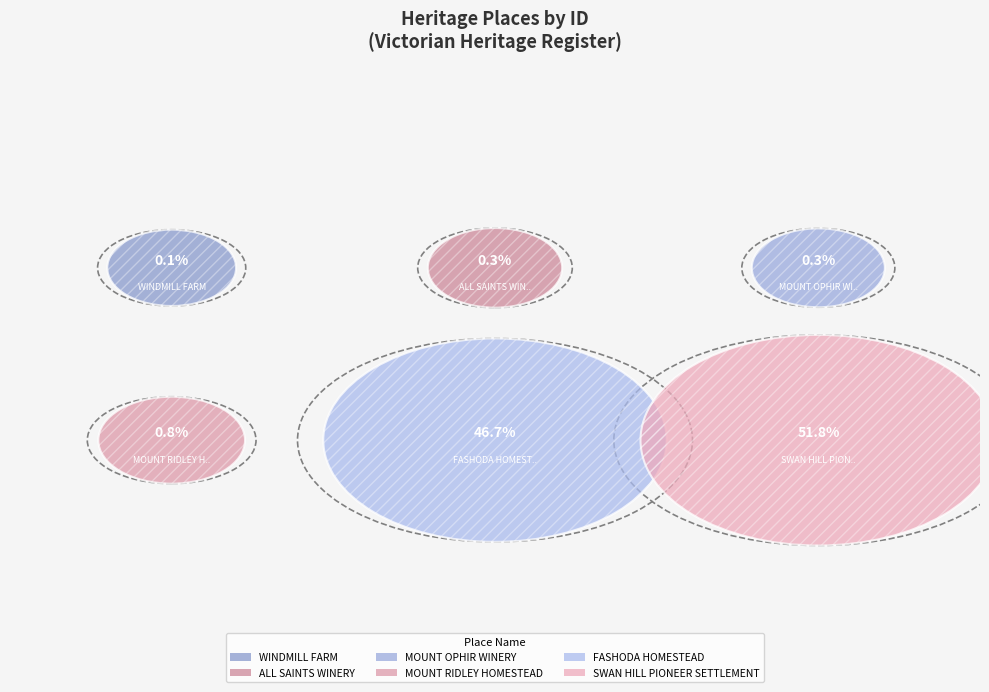

To the nearest percent, what is the difference between the largest and smallest slice percentages?

52%